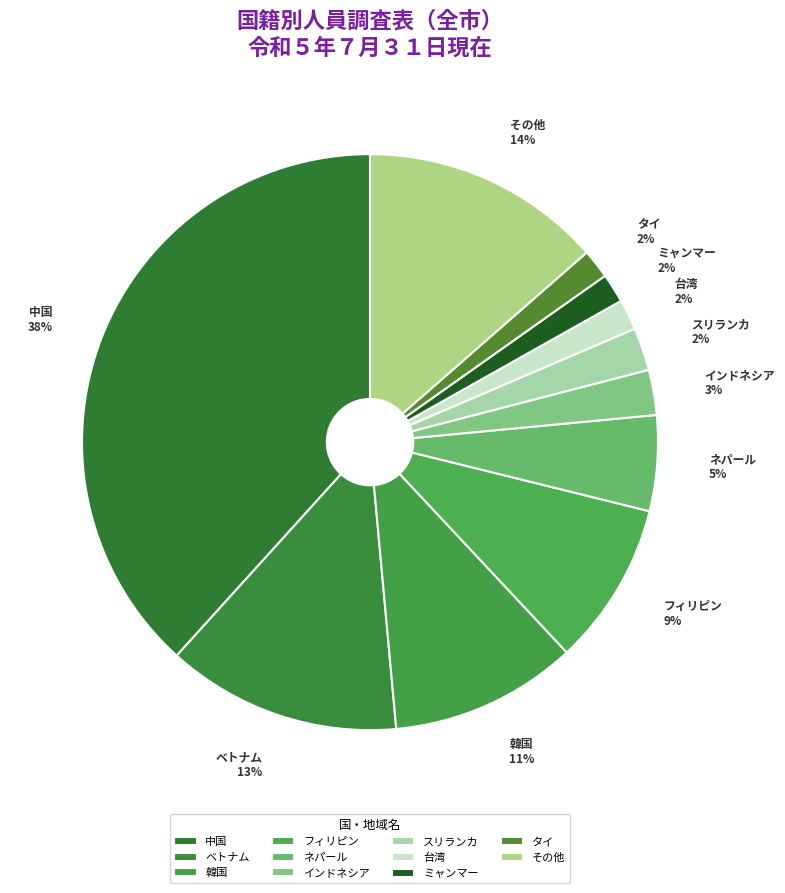

To the nearest percent, what portion does フィリピン represent?

9%